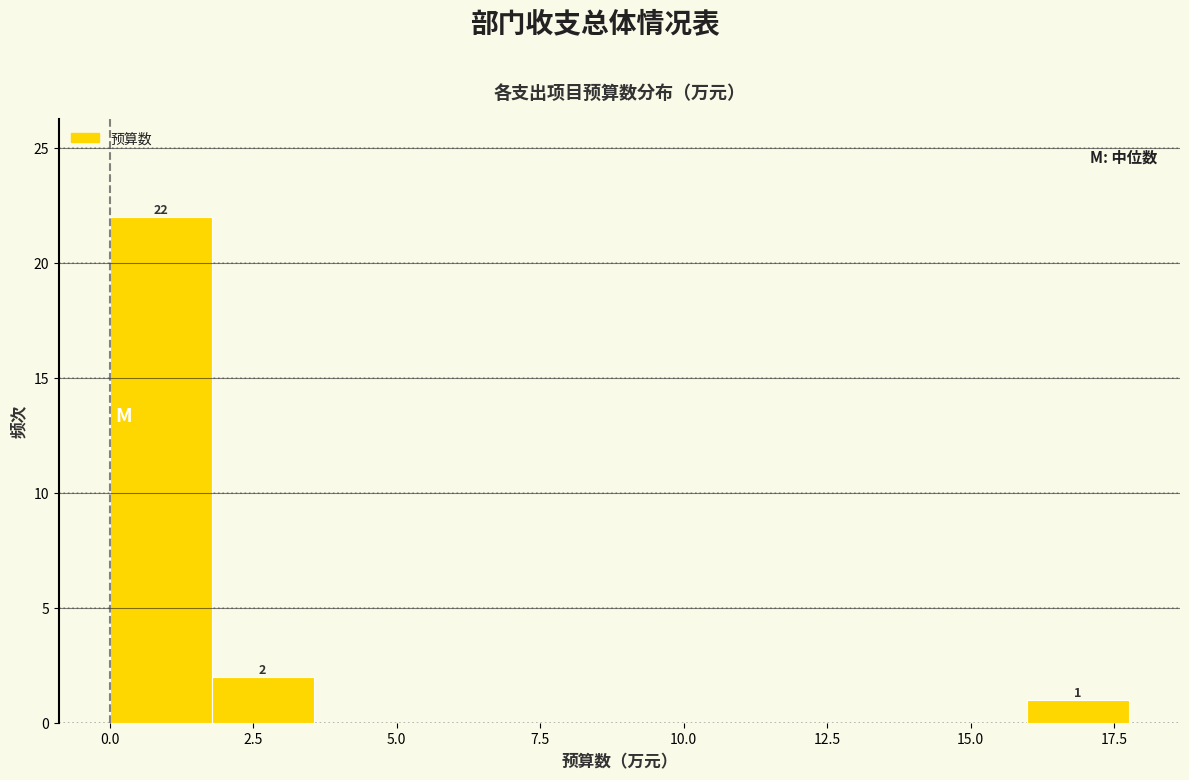

Around what value on the x-axis is the tallest bar? Give the approximate position of its centre, as read against the axis.

1.0